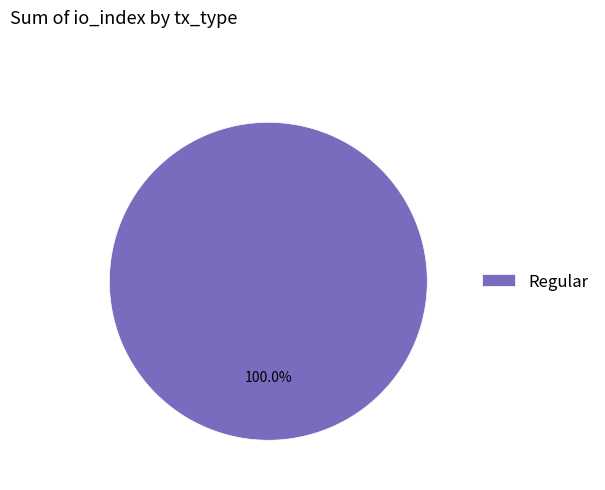

Is there any slice that represents more than half of the pie?

Yes